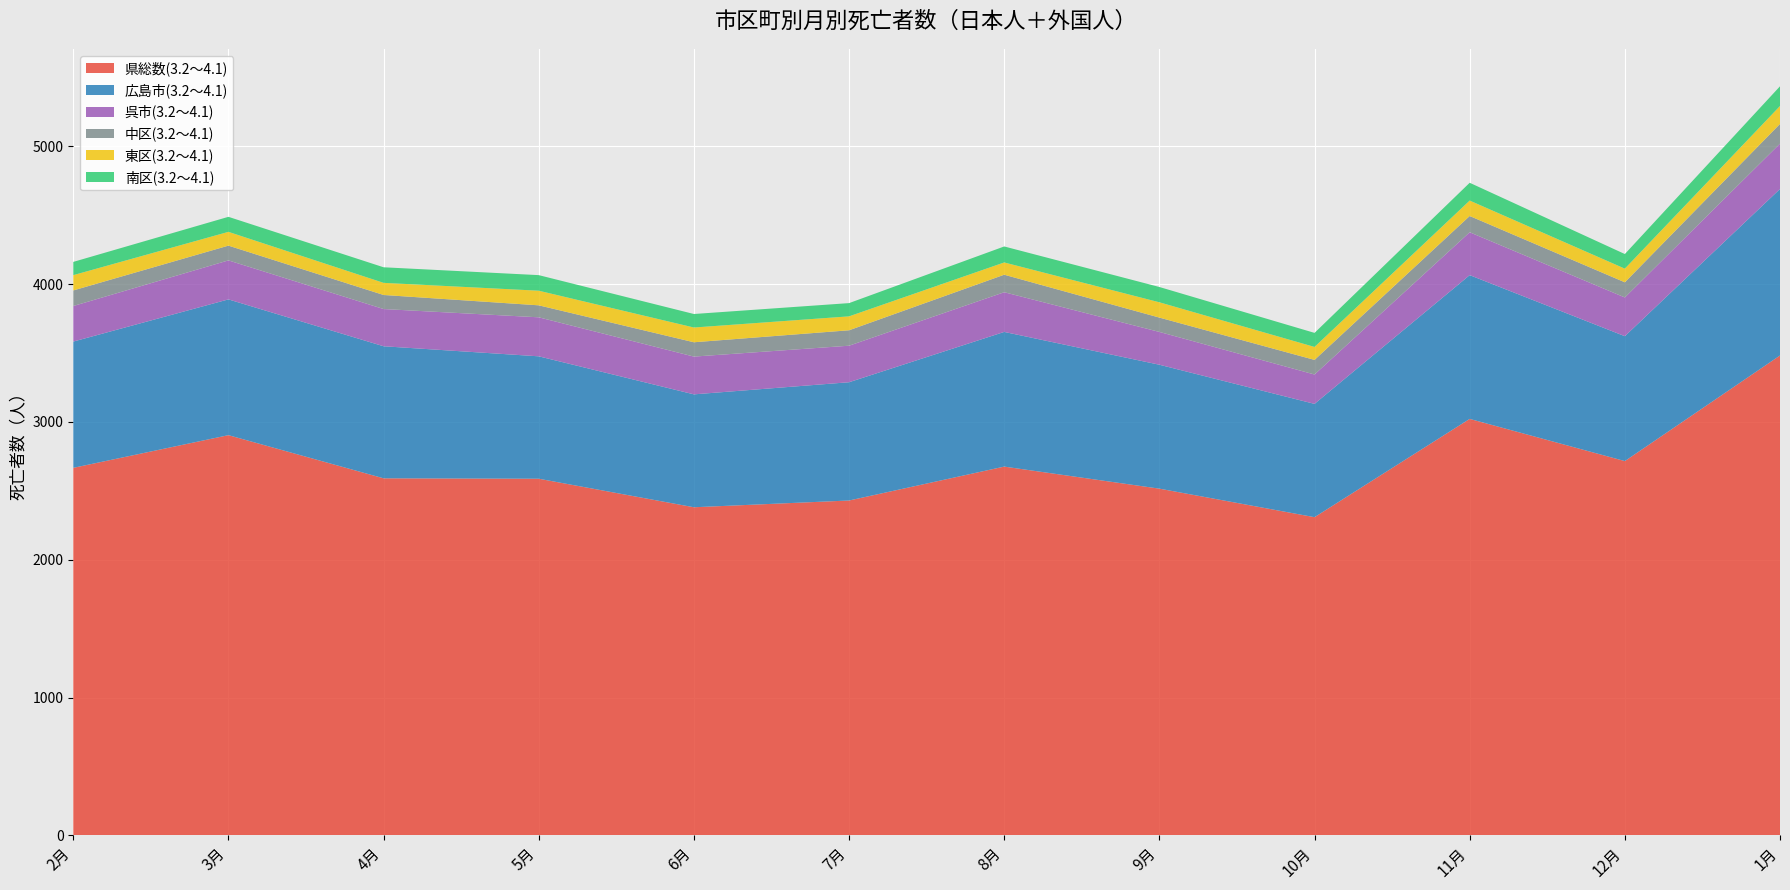

Reading left to right, list all the values displayed in this chart.

県総数(3.2～4.1): 2月=2667	3月=2904	4月=2591	5月=2588	6月=2381	7月=2430	8月=2676	9月=2516	10月=2309	11月=3022	12月=2716	1月=3482
広島市(3.2～4.1): 2月=916	3月=985	4月=958	5月=888	6月=819	7月=858	8月=977	9月=899	10月=822	11月=1043	12月=906	1月=1208
呉市(3.2～4.1): 2月=258	3月=283	4月=270	5月=283	6月=274	7月=265	8月=288	9月=238	10月=213	11月=311	12月=281	1月=329
中区(3.2～4.1): 2月=113	3月=107	4月=102	5月=87	6月=104	7月=112	8月=127	9月=104	10月=106	11月=118	12月=110	1月=143
東区(3.2～4.1): 2月=111	3月=100	4月=88	5月=106	6月=107	7月=101	8月=89	9月=111	10月=94	11月=112	12月=99	1月=130
南区(3.2～4.1): 2月=96	3月=109	4月=113	5月=113	6月=98	7月=96	8月=116	9月=111	10月=102	11月=129	12月=106	1月=143